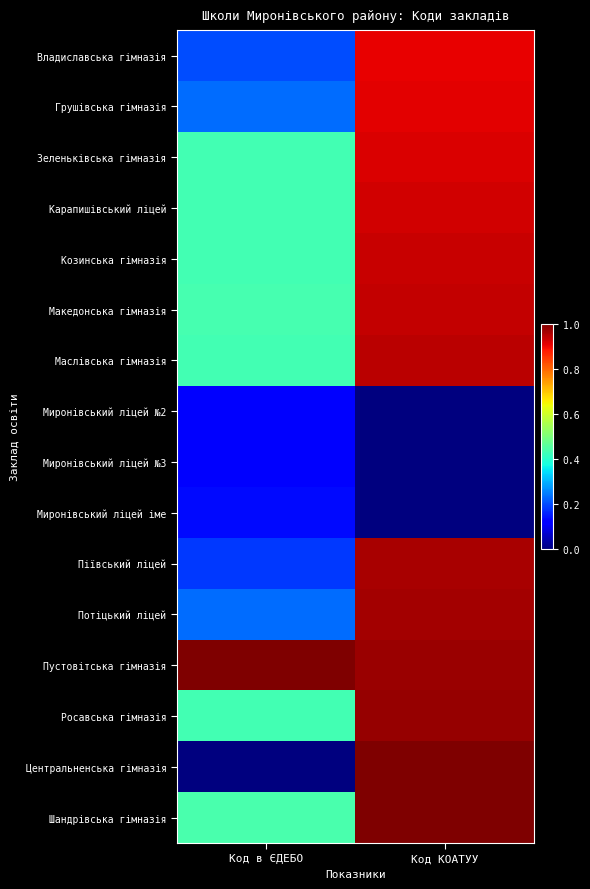

Rank the series at Код КОАТУУ from lowest to highest value.

Миронівський ліцей №2, Миронівський ліцей №3, Миронівський ліцей іме, Владиславська гімназія, Грушівська гімназія, Зеленьківська гімназія, Карапишівський ліцей, Козинська гімназія, Македонська гімназія, Маслівська гімназія, Піївський ліцей, Потіцький ліцей, Пустовітська гімназія, Росавська гімназія, Центральненська гімназія, Шандрівська гімназія